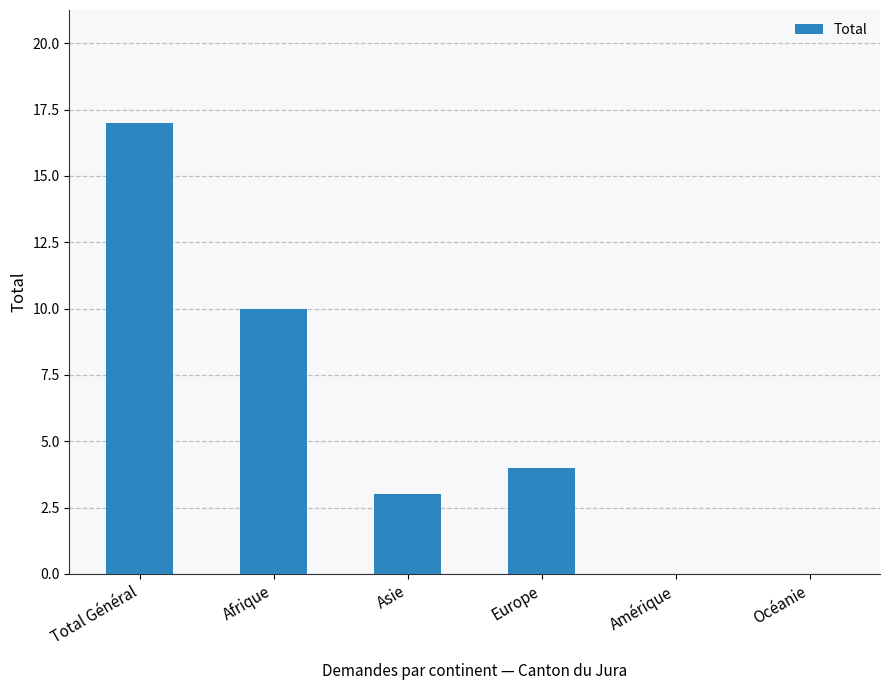

Reading right to left, what are all the values shown in this chart?

0	0	4	3	10	17